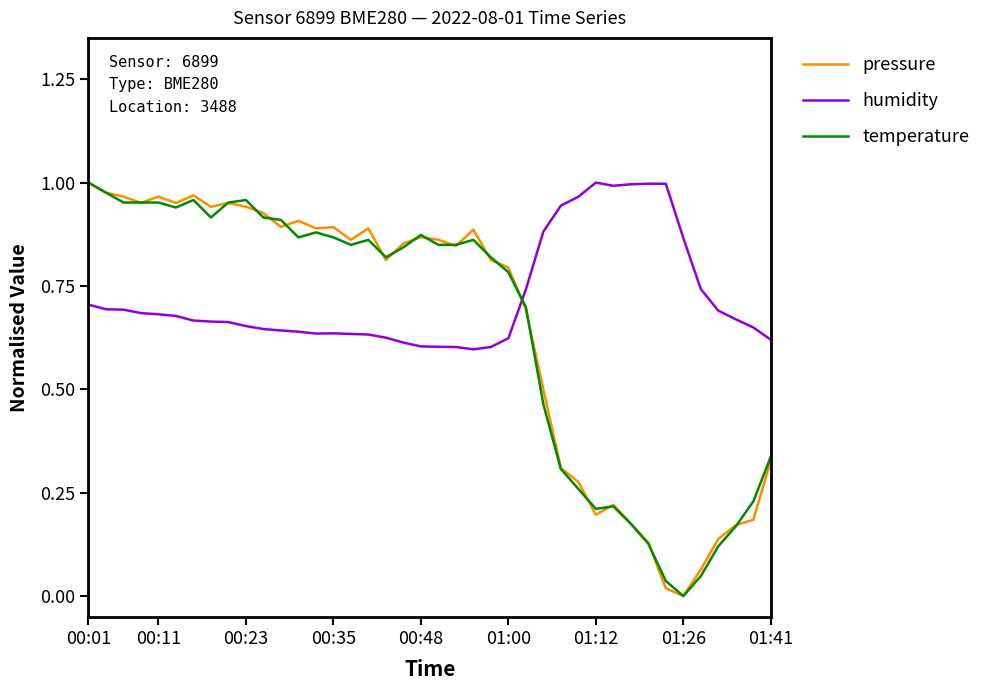

How many intersections are there between humidity and pressure?

1